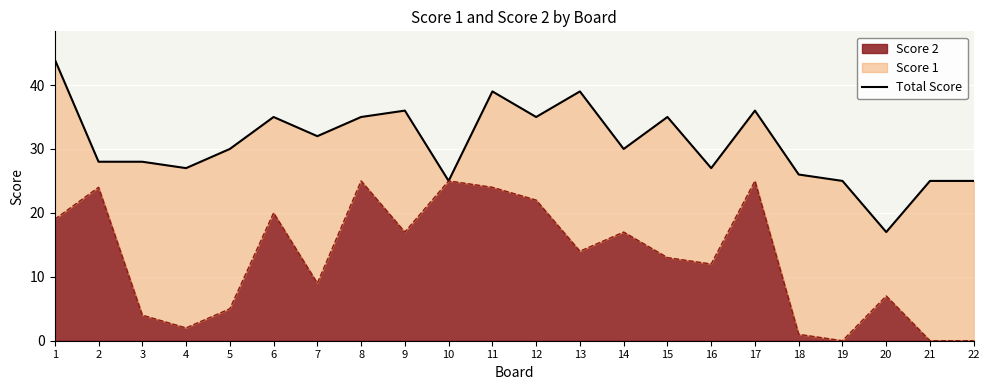

What is the ratio of the value at 2 to the value at 21?

1.1